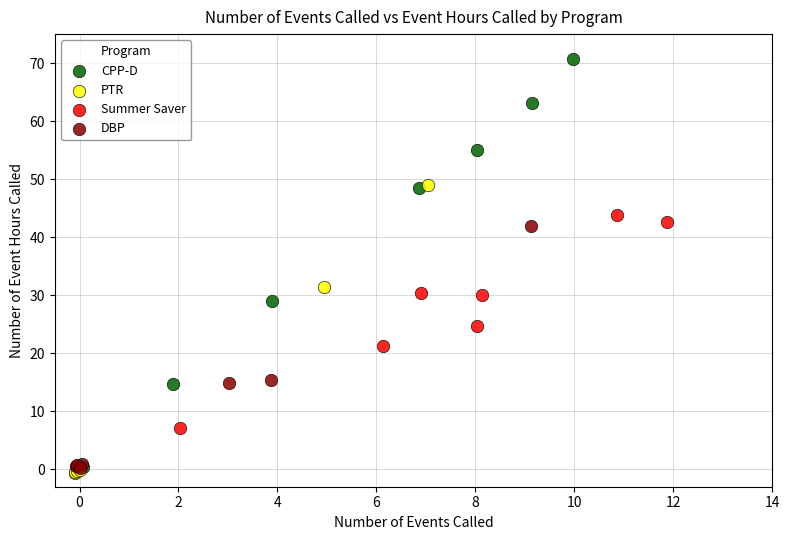

Which series has the widest spread of Y values?

CPP-D